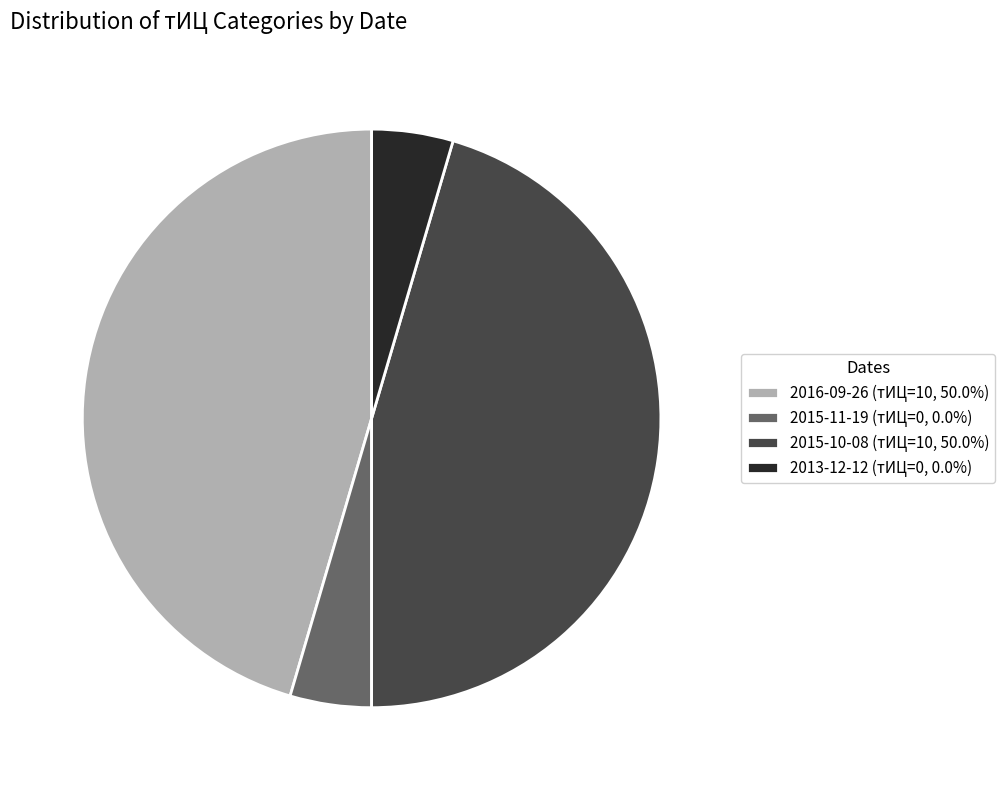

Is there any slice that represents more than half of the pie?

No